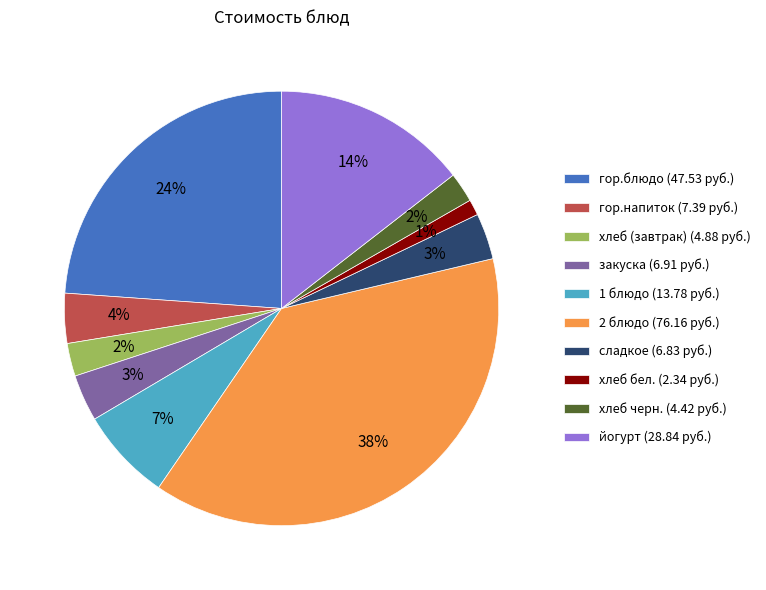

Combined, do 2 блюдо and гор.блюдо account for over 50%?

Yes